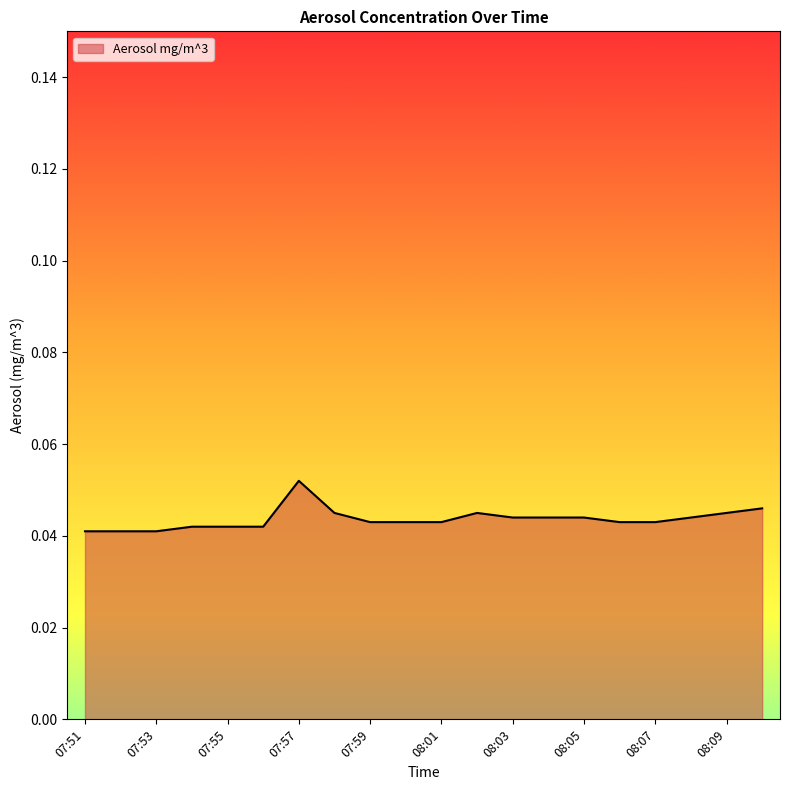

True or false: the data has more than 0 interior local peaks.

True